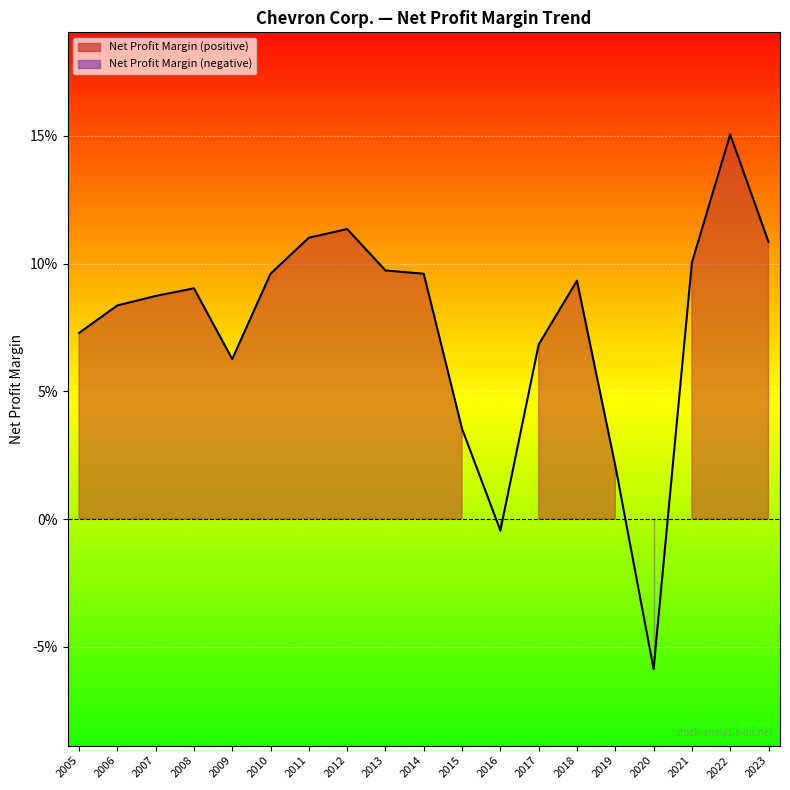

Between 2019 and 2013, which is larger?

2013